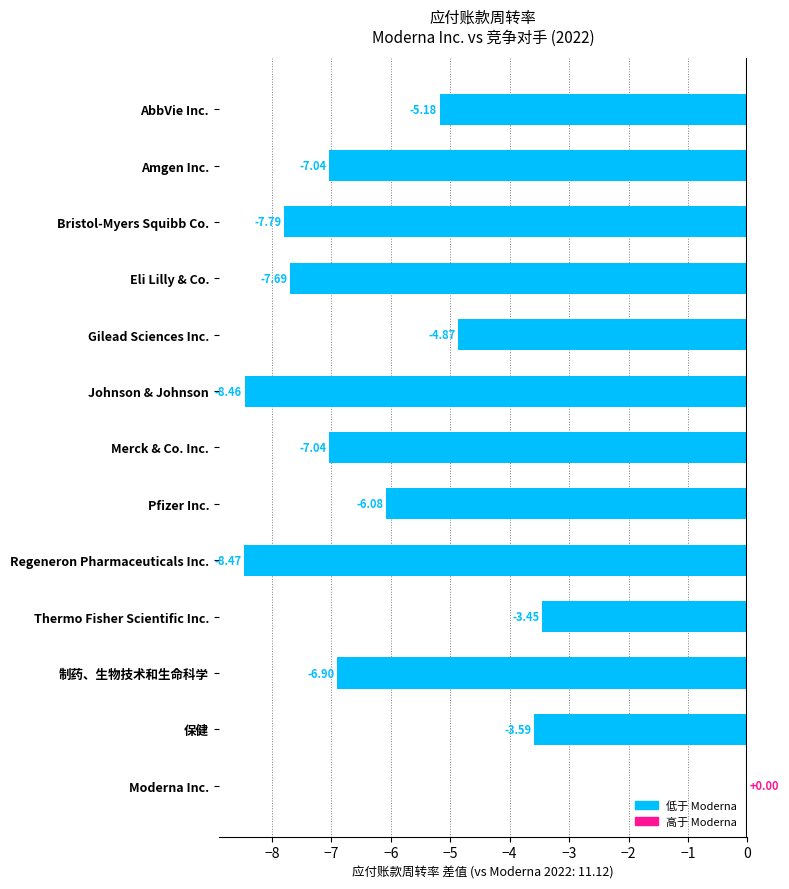

What is the change in value from Pfizer Inc. to Regeneron Pharmaceuticals Inc.?

-2.4